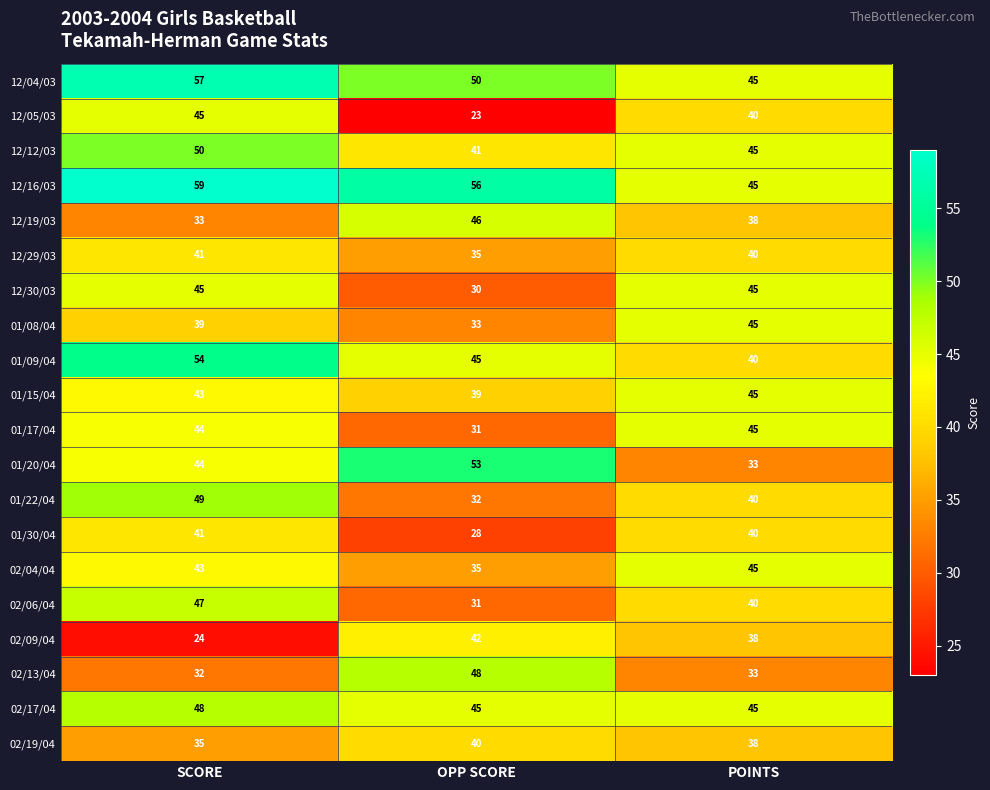

Count the 02/19/04 values in the range 35 to 40.

3